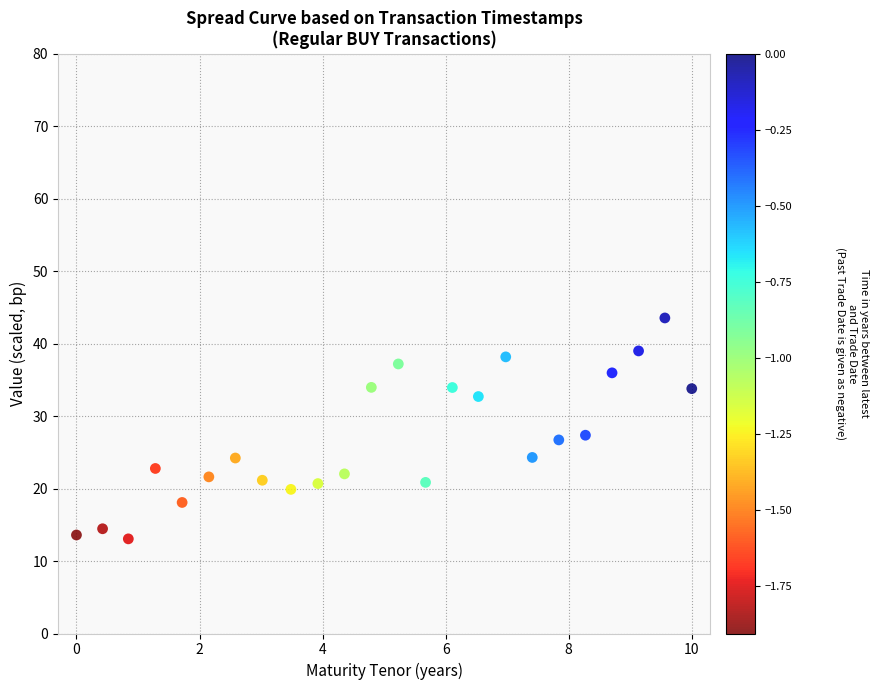

What is the range of Y values (max minus min)?

30.5